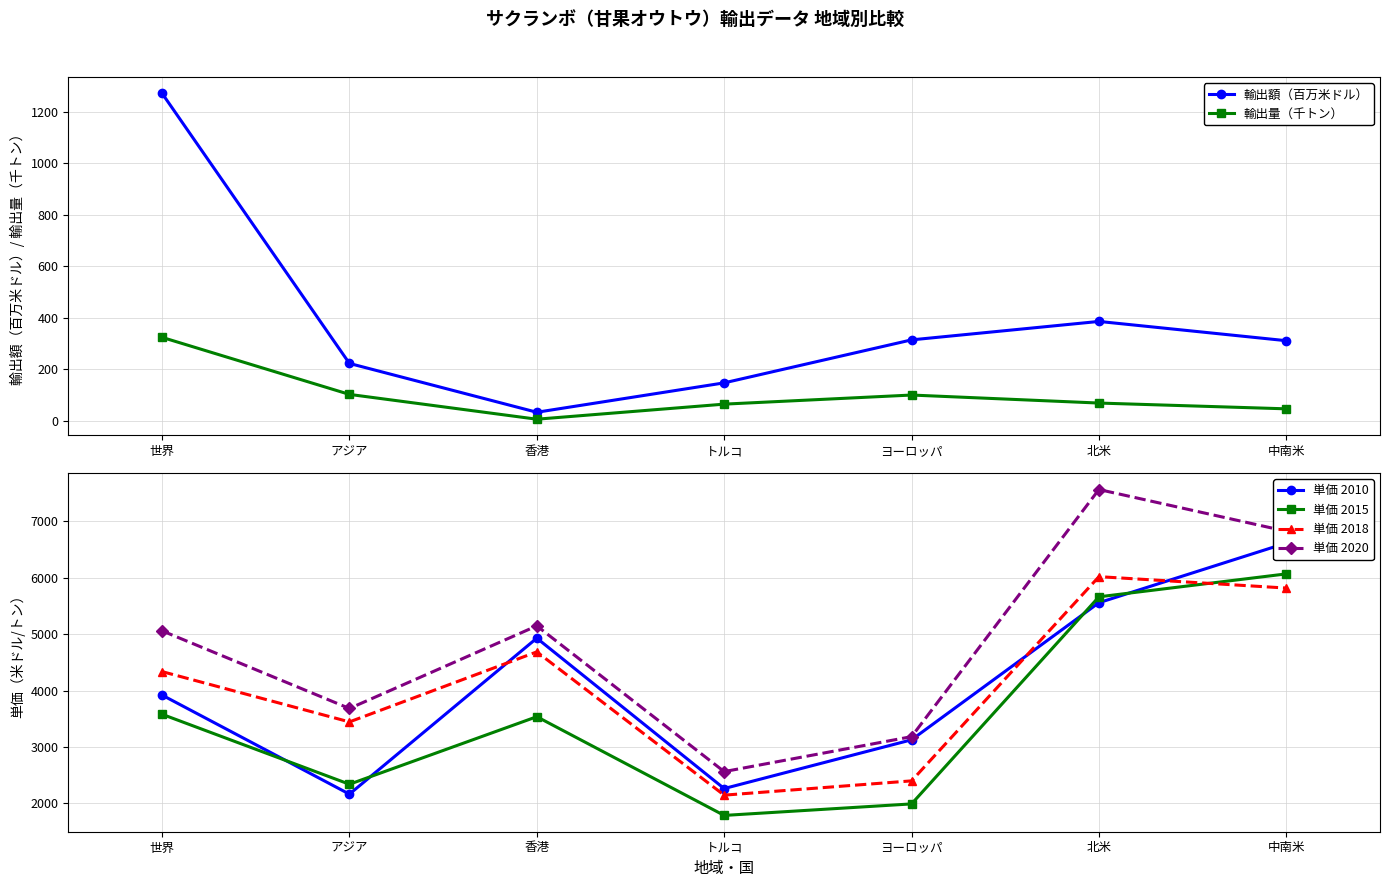

How many times do 単価 2010 and 単価 2018 cross each other?

3